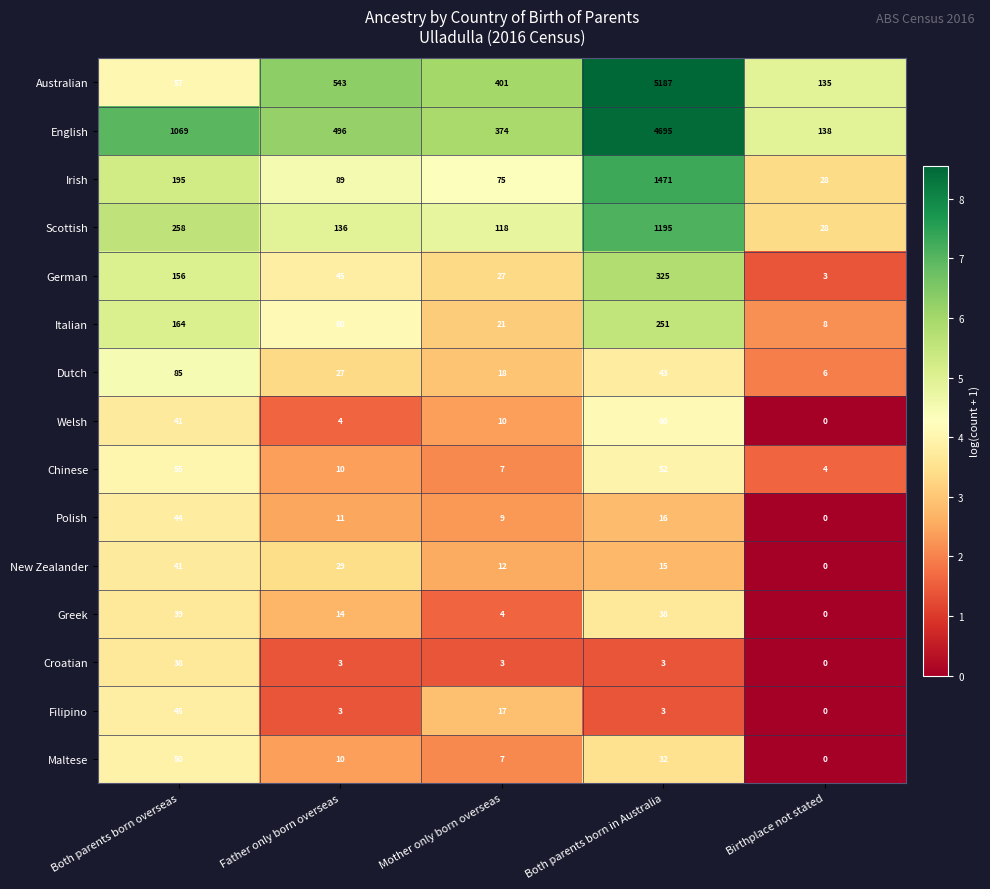

What is the minimum value for Chinese?

4